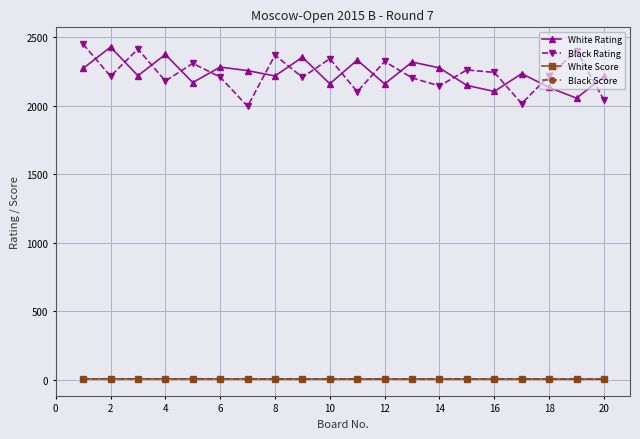

Reading right to left, transcribe all the data shown in this chart.

White Rating: 2215.0	2056.0	2134.0	2235.0	2105.0	2149.0	2277.0	2320.0	2160.0	2334.0	2161.0	2355.0	2218.0	2257.0	2283.0	2170.0	2375.0	2220.0	2429.0	2273.0
Black Rating: 2042.0	2402.0	2220.0	2016.0	2244.0	2262.0	2145.0	2204.0	2324.0	2103.0	2344.0	2208.0	2370.0	1996.0	2210.0	2310.0	2181.0	2415.0	2216.0	2451.0
White Score: 3.5	3.5	4.0	4.0	4.0	4.0	4.0	4.0	4.0	4.0	4.0	4.0	4.0	4.5	4.5	5.0	5.0	5.0	5.0	5.0
Black Score: 3.5	3.5	4.0	4.0	4.0	4.0	4.0	4.0	4.0	4.0	4.0	4.0	4.0	4.5	4.5	5.0	5.0	5.0	5.0	5.0